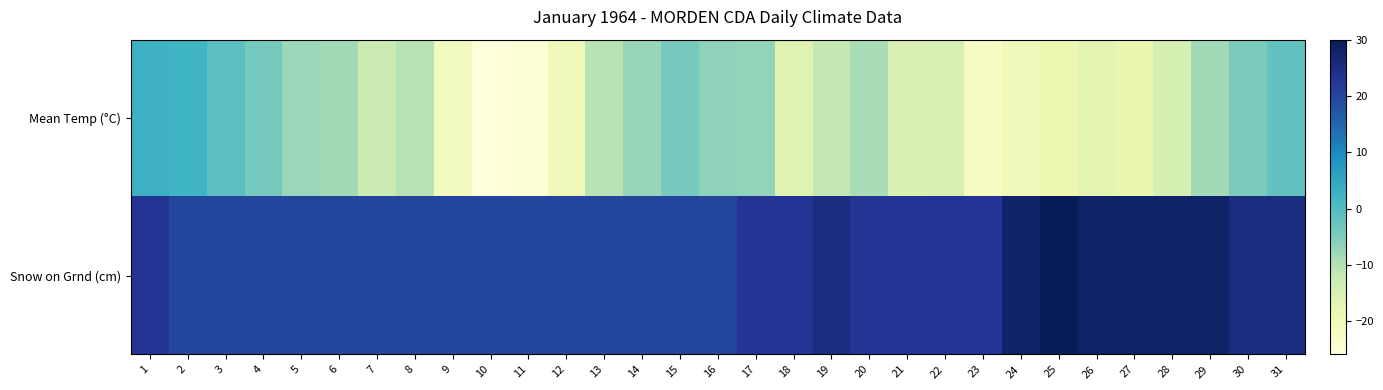

At 9, list the series in order from largest to smallest.

Snow on Grnd (cm), Mean Temp (°C)